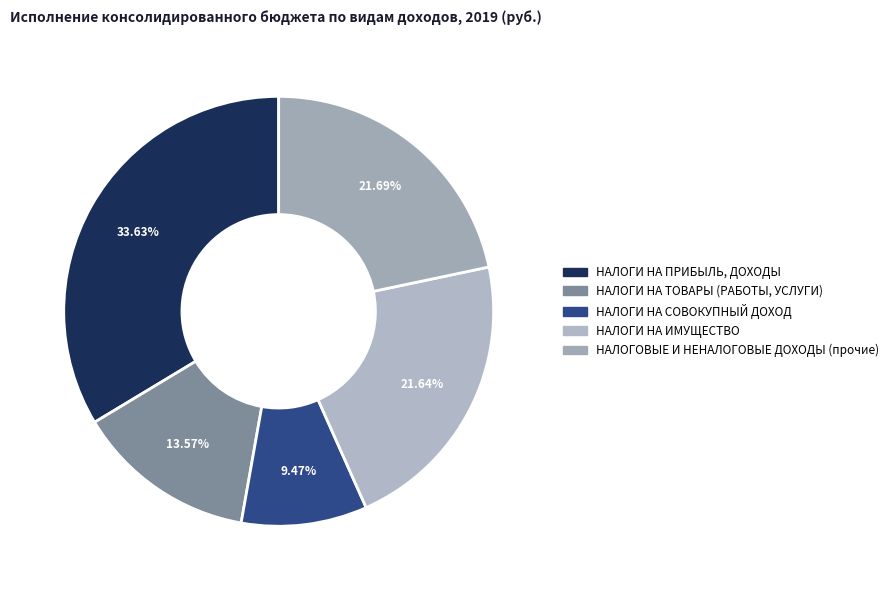

Count the number of slices in the pie.

5